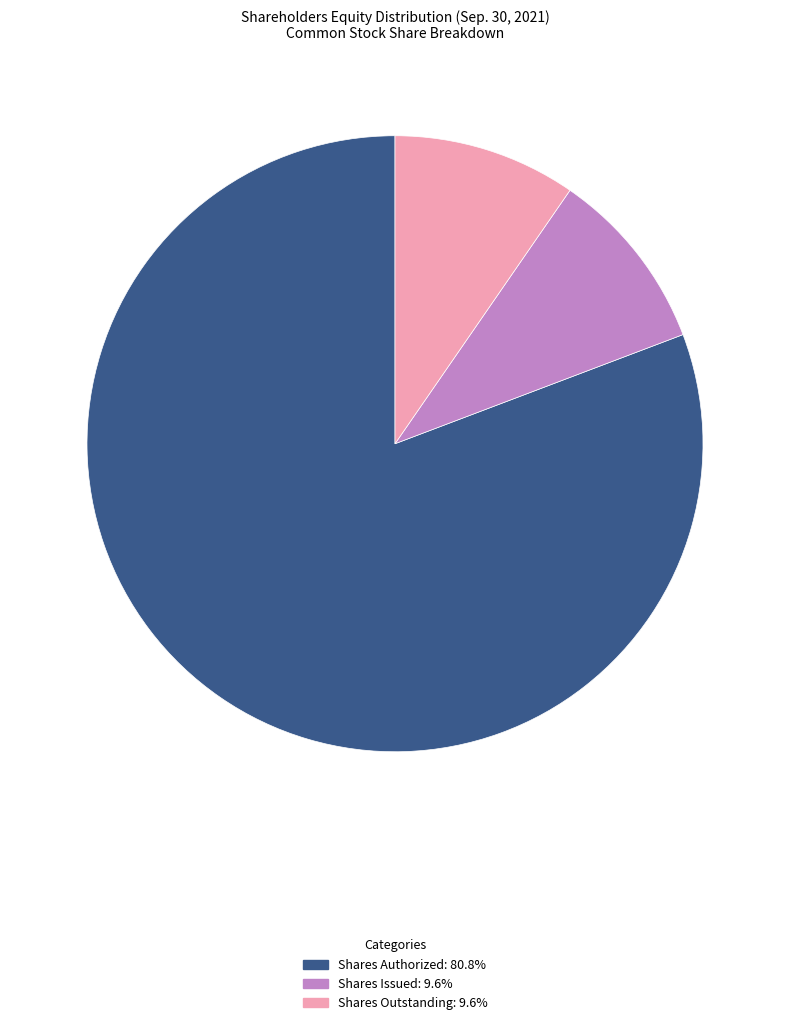

Is there any slice that represents more than half of the pie?

Yes